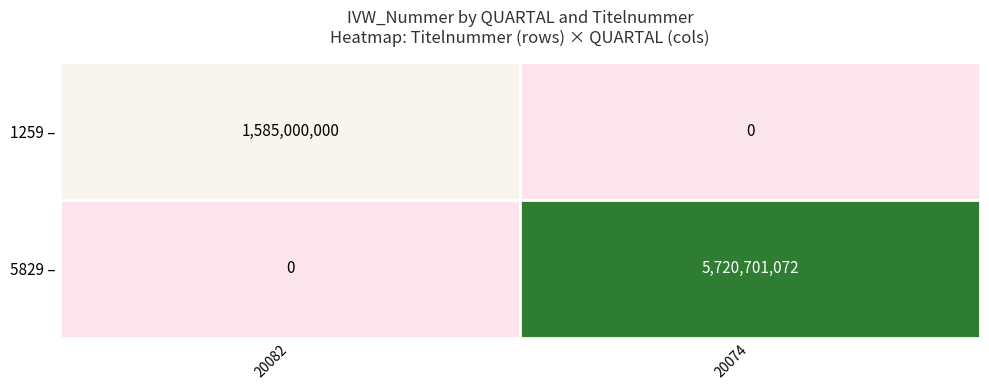

Rank the series by their average value, from lowest to highest.

1259 –, 5829 –